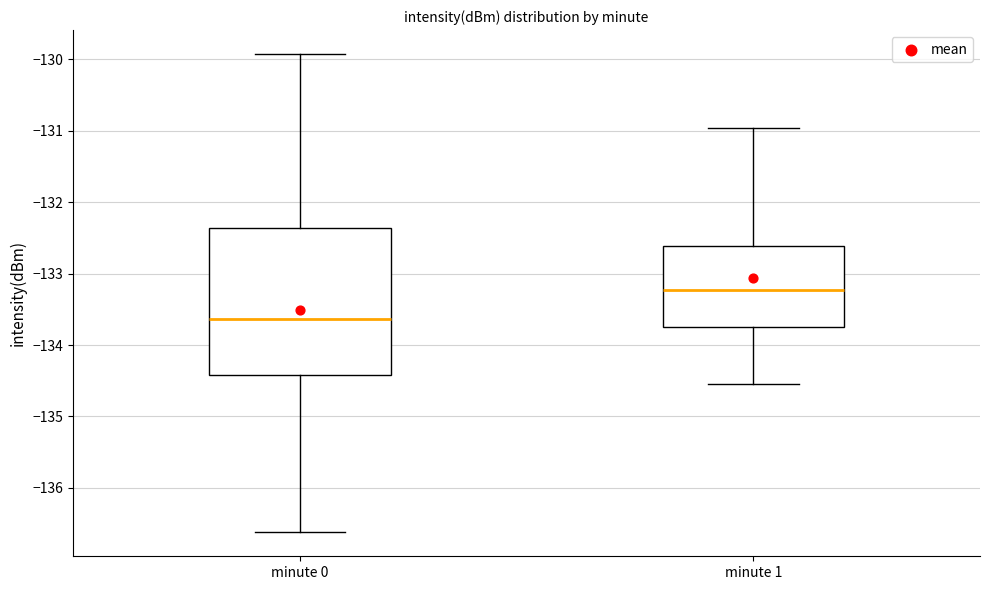

Reading left to right, read every box against the y-axis: the position of its median line, the range the box covers, and the ends of its whiskers. The values are not printed on the chart, so give them approximately, as read against the axis.

minute 0: median -133.6, box -134.4 to -132.4, whiskers -136.6 to -129.9
minute 1: median -133.2, box -133.7 to -132.6, whiskers -134.5 to -131.0